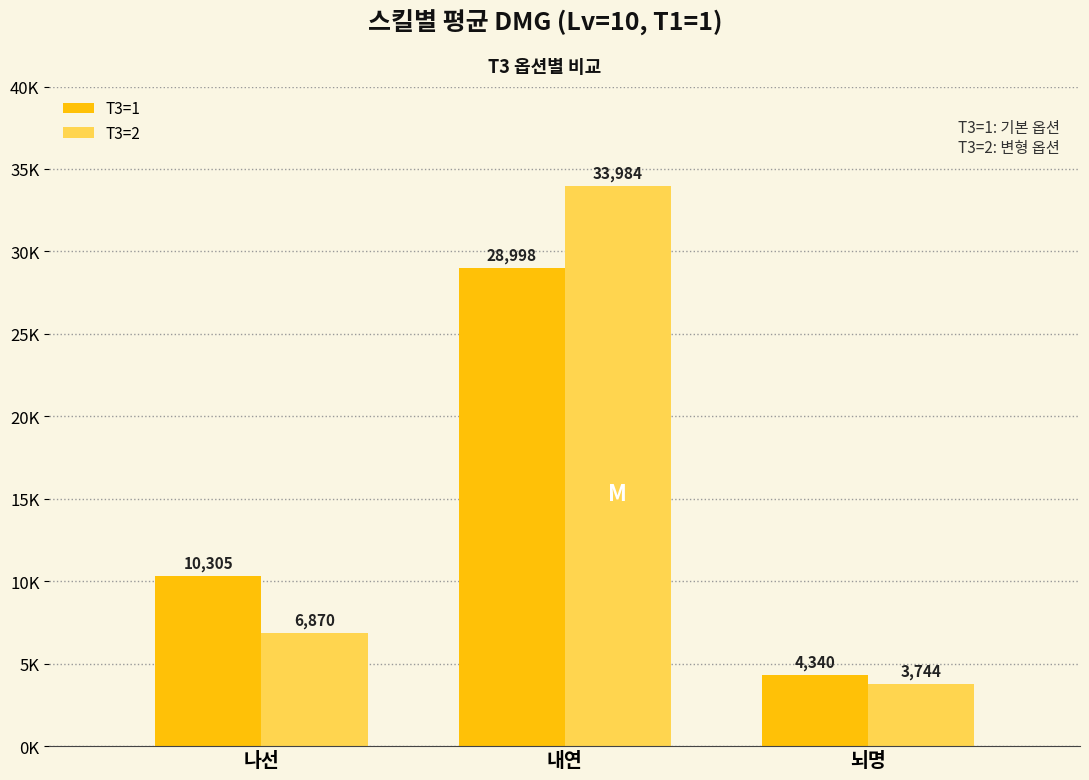

What is the sum of the T3=1 values at 내연 and 뇌명?

33338.7